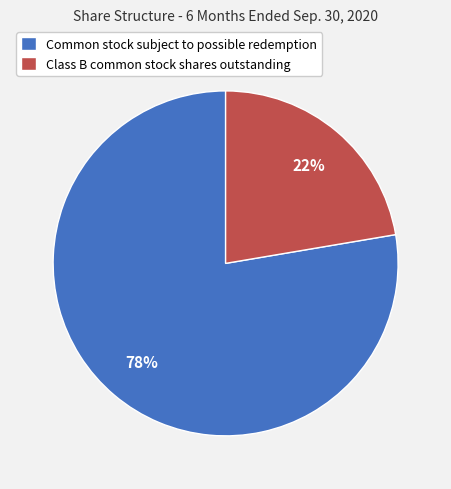

Is the sum of Class B common stock shares outstanding and Common stock subject to possible redemption greater than half?

Yes